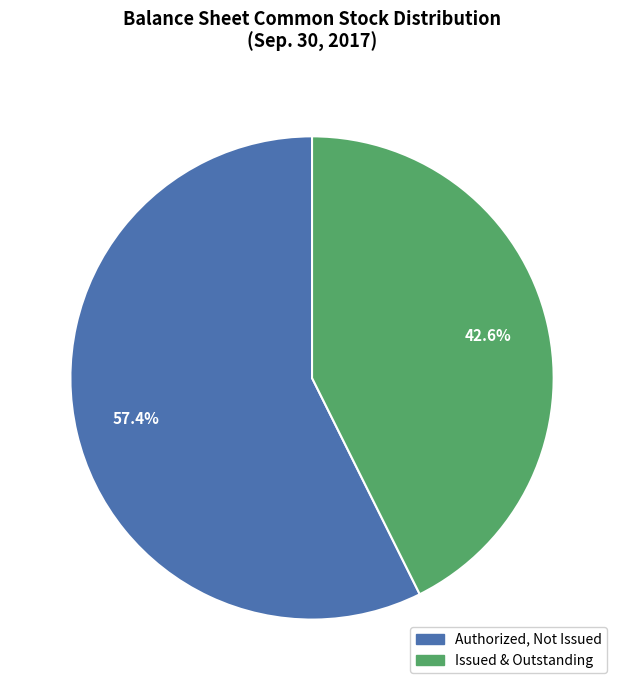

Does any single category account for the majority?

Yes